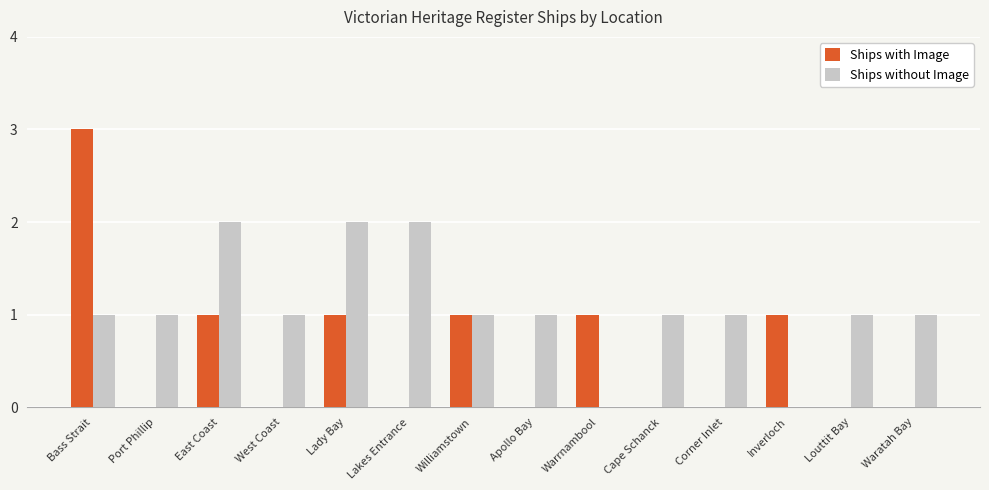

What is the approximate value of Ships with Image at Bass Strait?

3